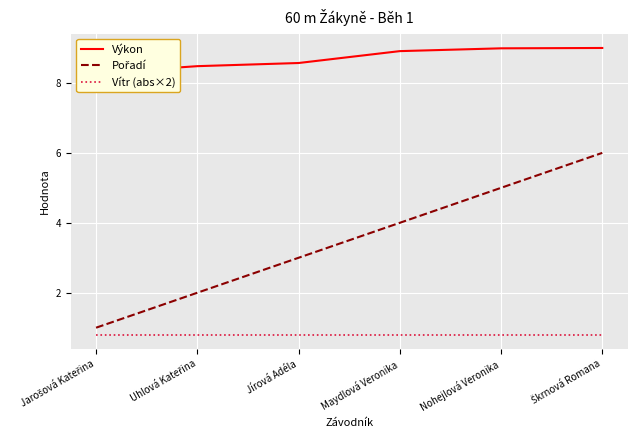

What is the average value of the Pořadí series?

3.5